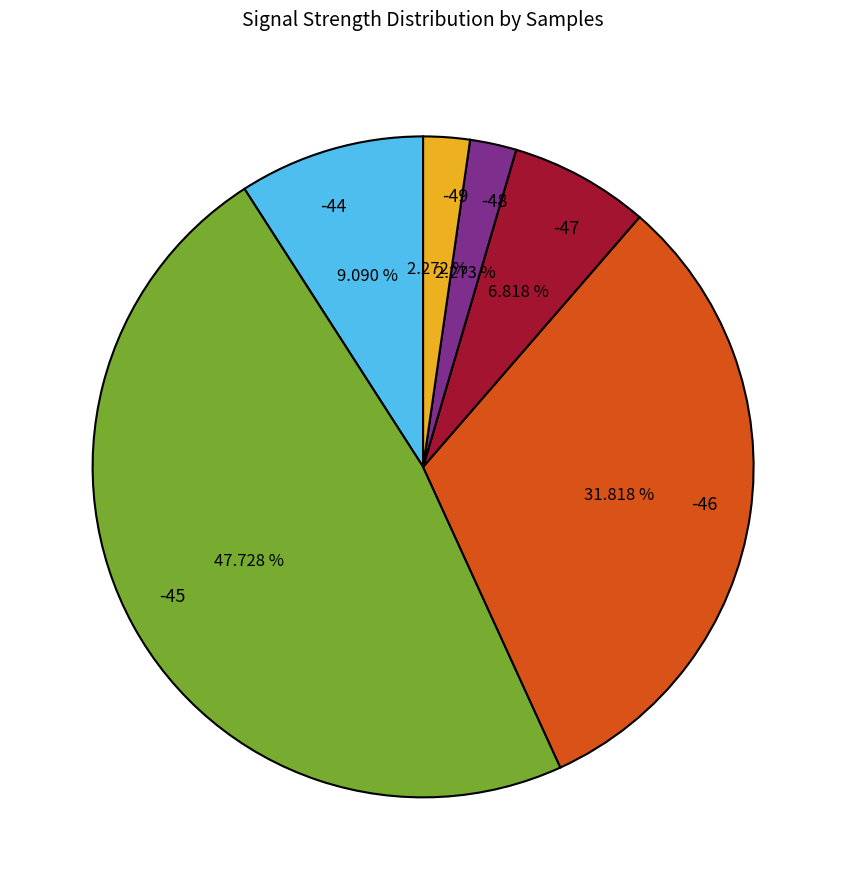

Which has a higher value, -46 or -44?

-46